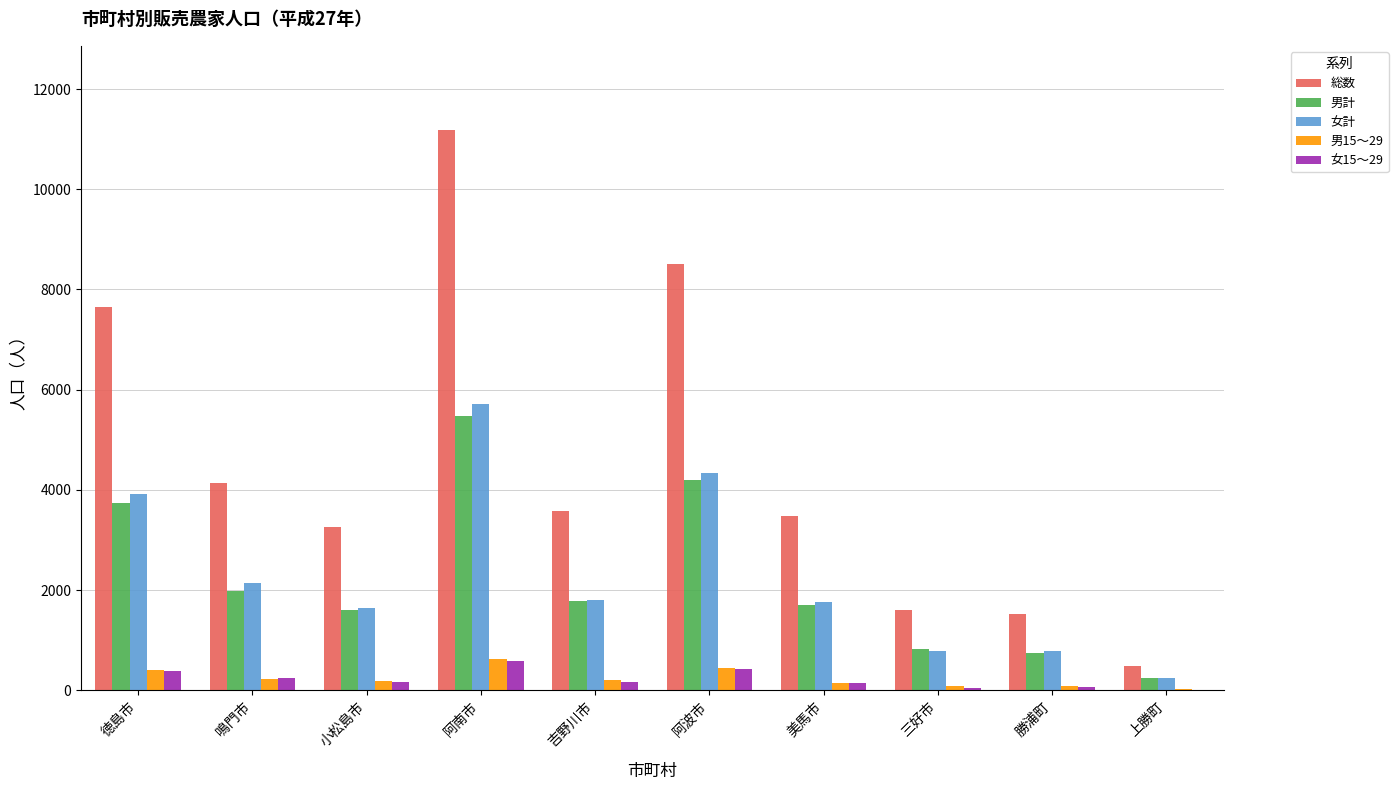

What are all the series names shown in the legend?

総数, 男計, 女計, 男15～29, 女15～29